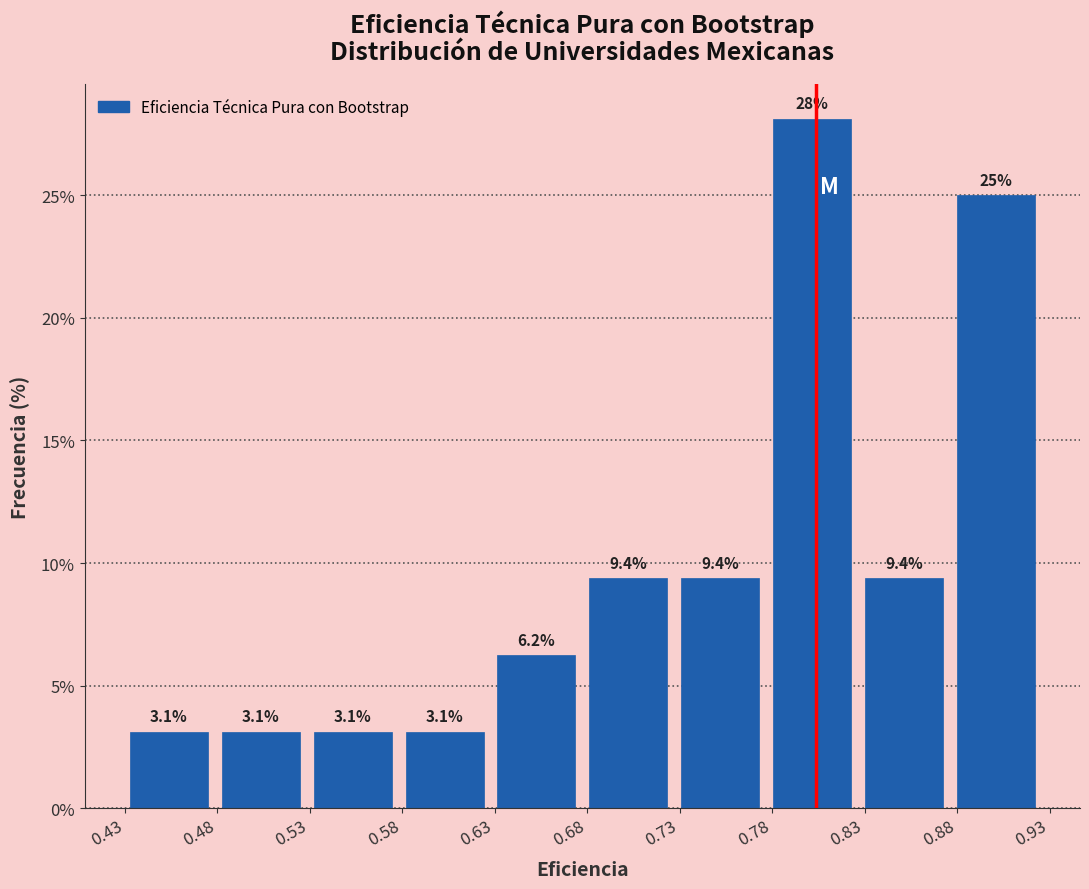

What is the height of the bar covering 0.530 to 0.580 on the x-axis? The bar edges are not printed on the chart, so give them approximately, as read against the axis.

3.1